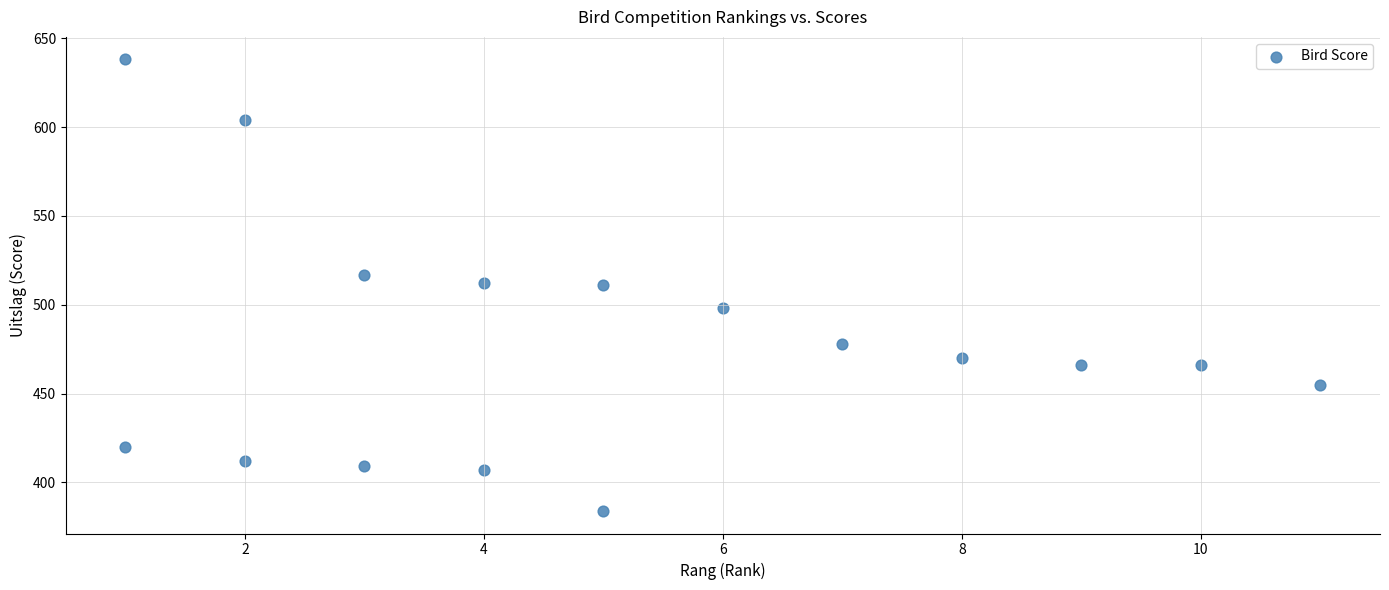

What is the range of X values (max minus min)?

10